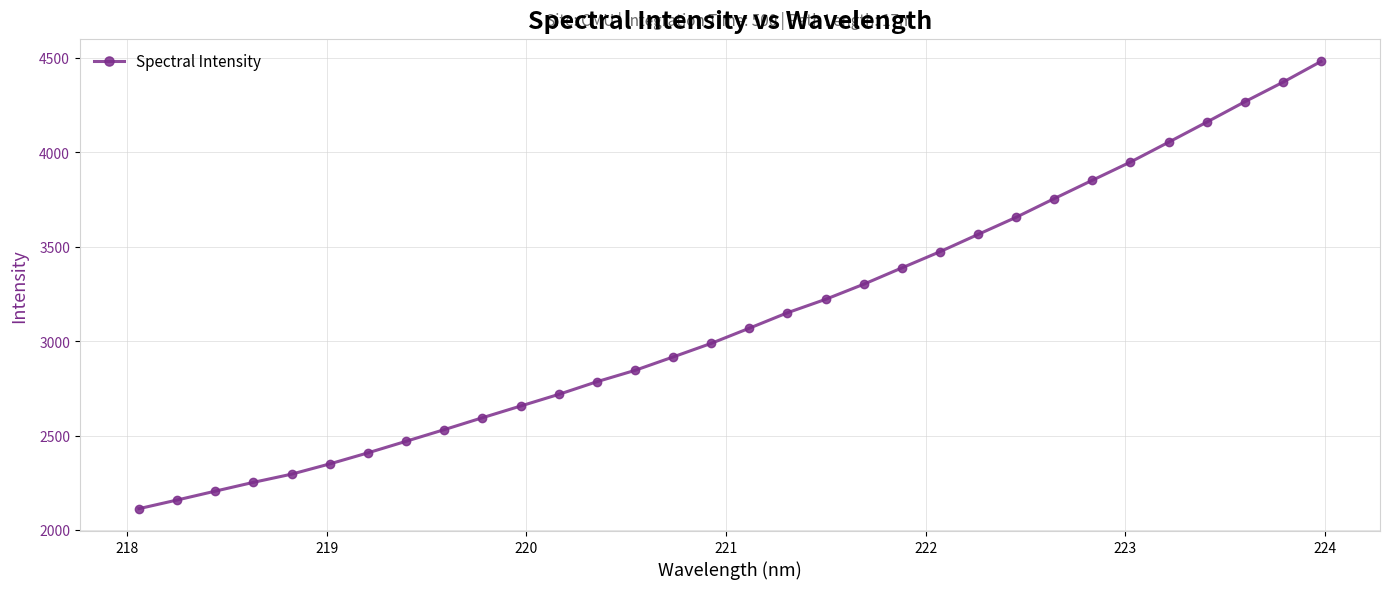

True or false: the data has more than 0 interior local peaks.

False